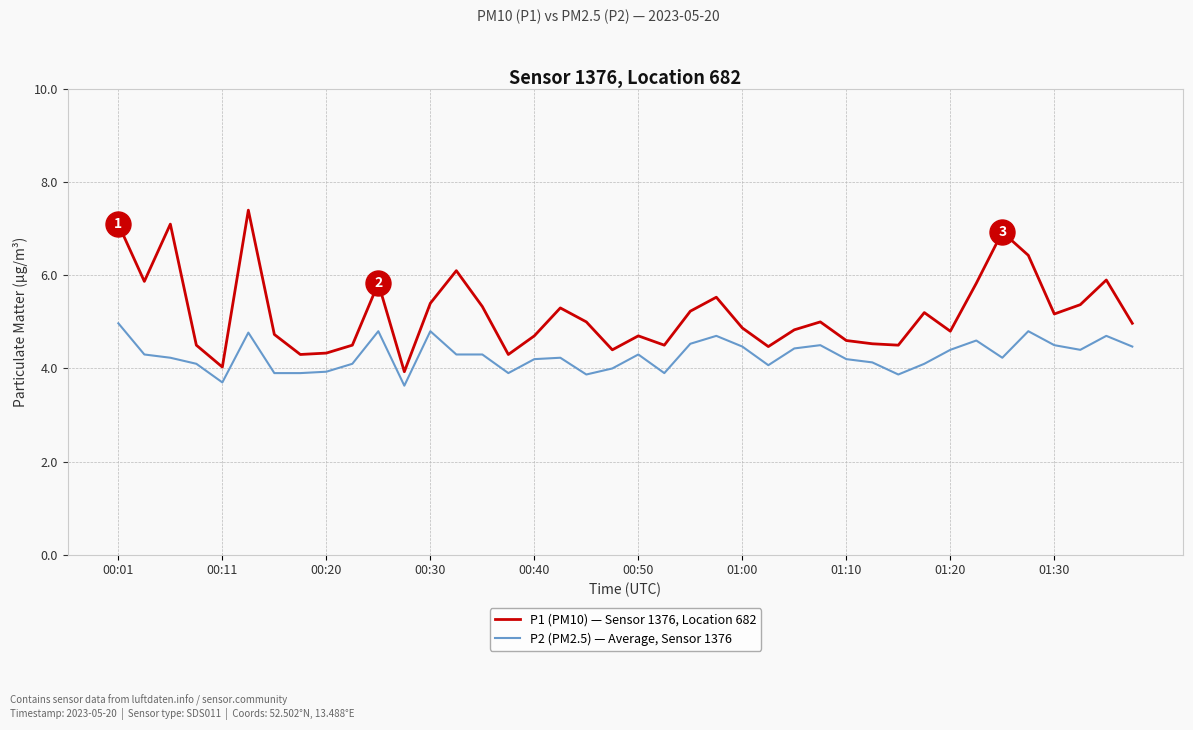

True or false: P2 (PM2.5) — Average, Sensor 1376 and P1 (PM10) — Sensor 1376, Location 682 cross at least once.

False